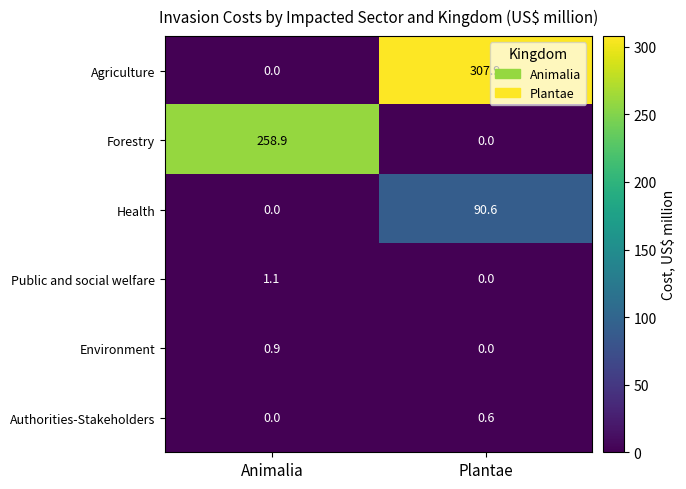

What is the difference between the Authorities-Stakeholders values at Animalia and Plantae?

0.6